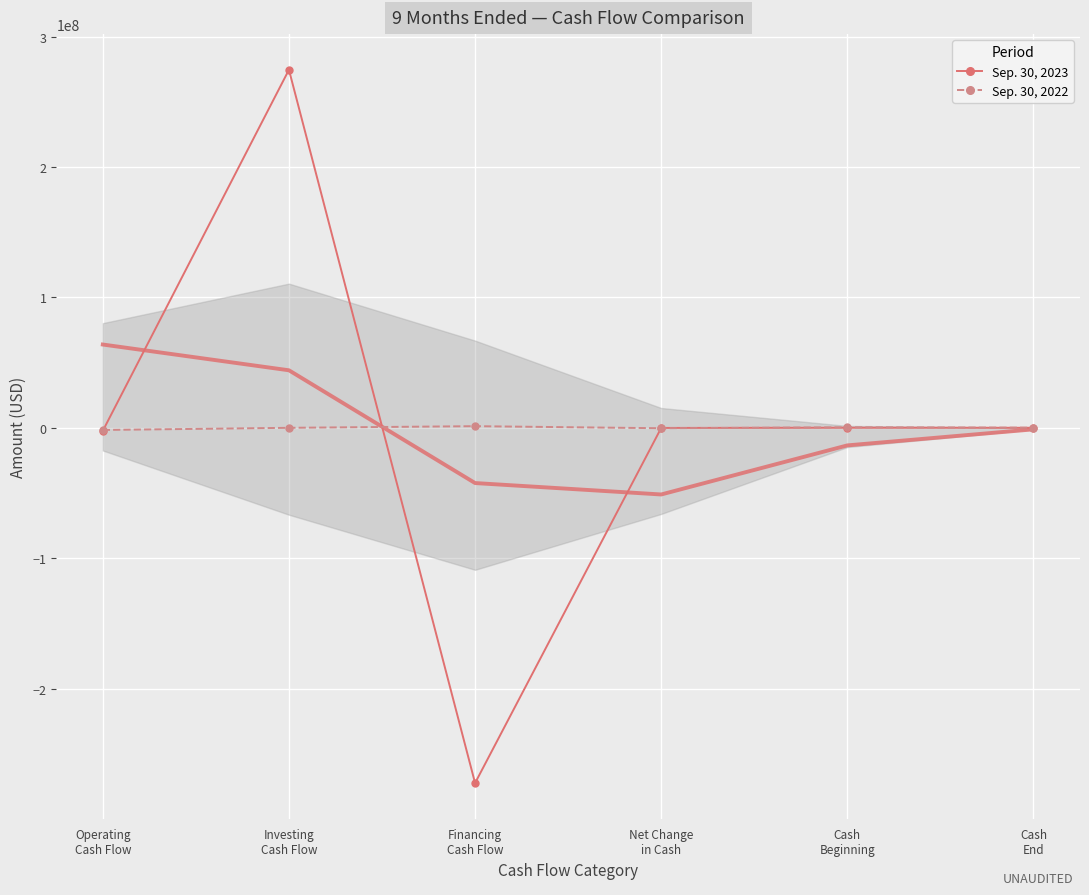

What is the value of the Sep. 30, 2022 point at the 5th from the left?

430391